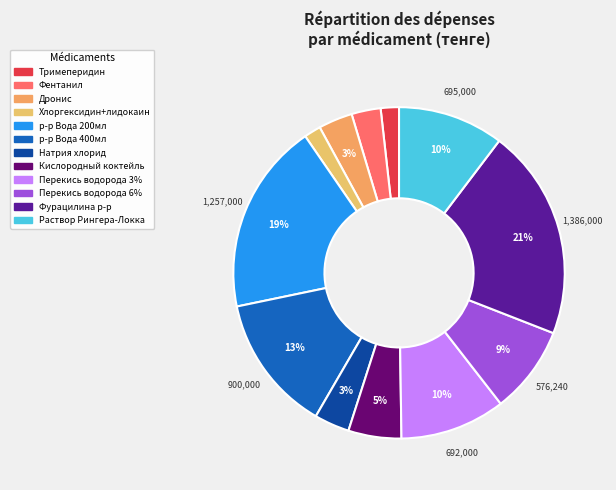

True or false: Дронис accounts for 1% of the total.

False